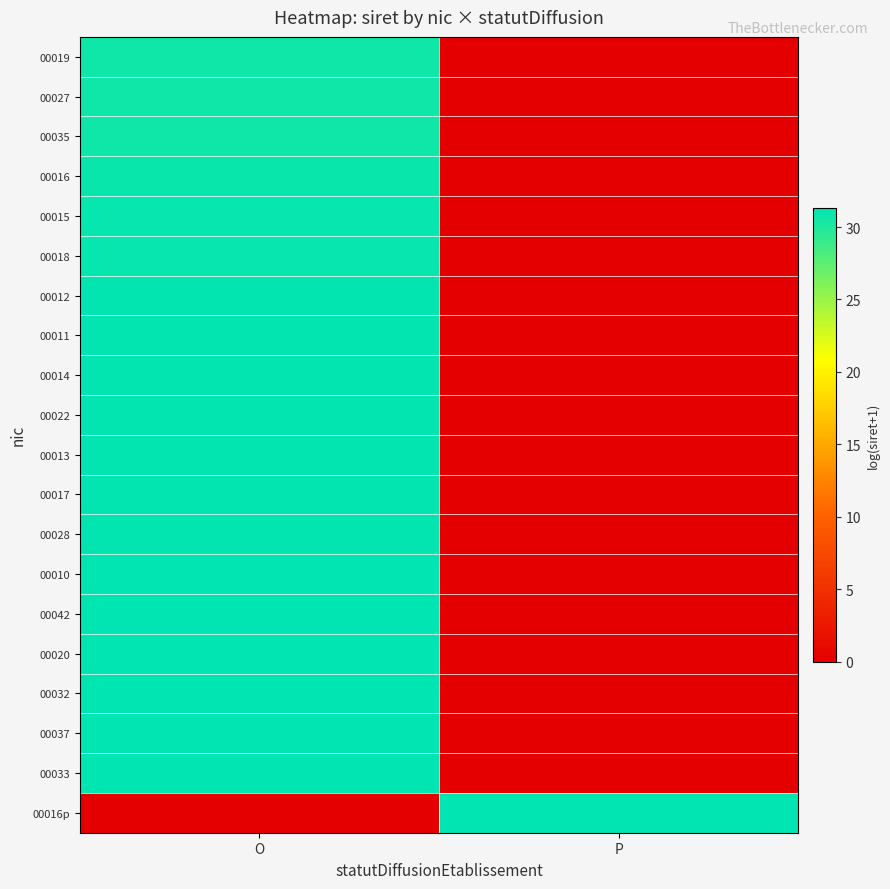

At P, list the series in order from largest to smallest.

00016p, 00019, 00027, 00035, 00016, 00015, 00018, 00012, 00011, 00014, 00022, 00013, 00017, 00028, 00010, 00042, 00020, 00032, 00037, 00033